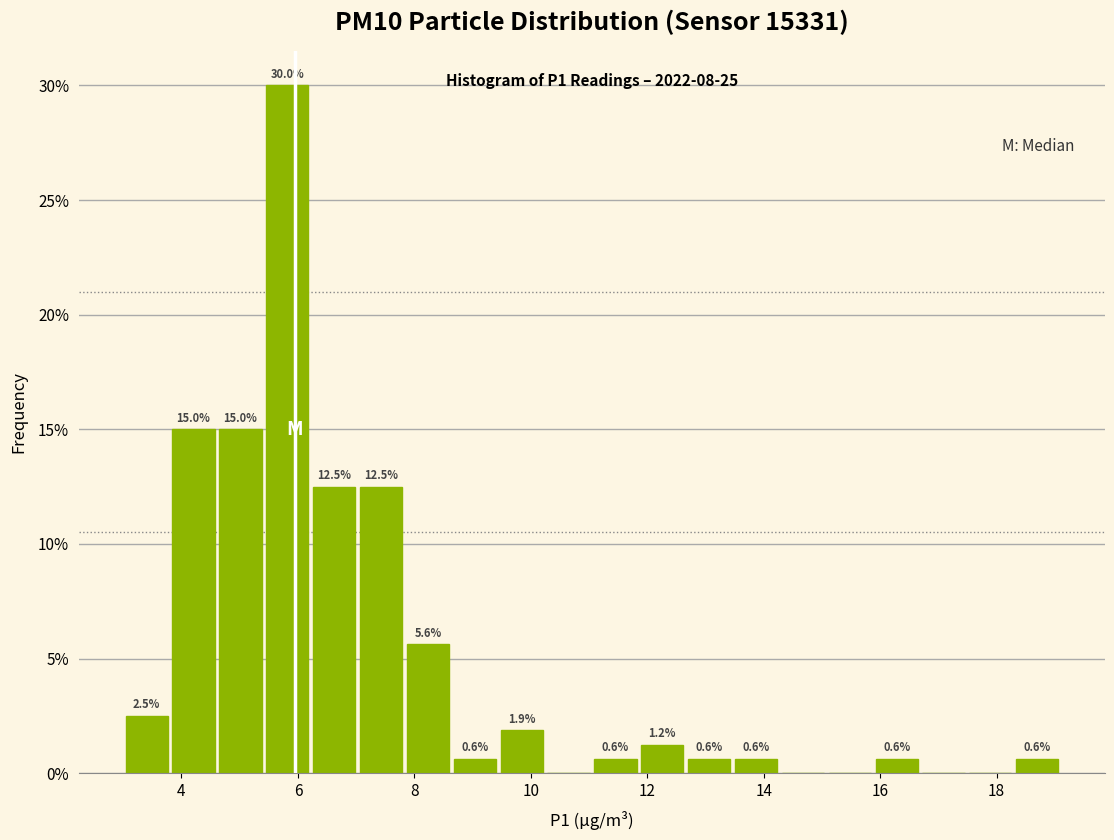

Which range on the x-axis has the tallest bar?

5.4 to 6.2